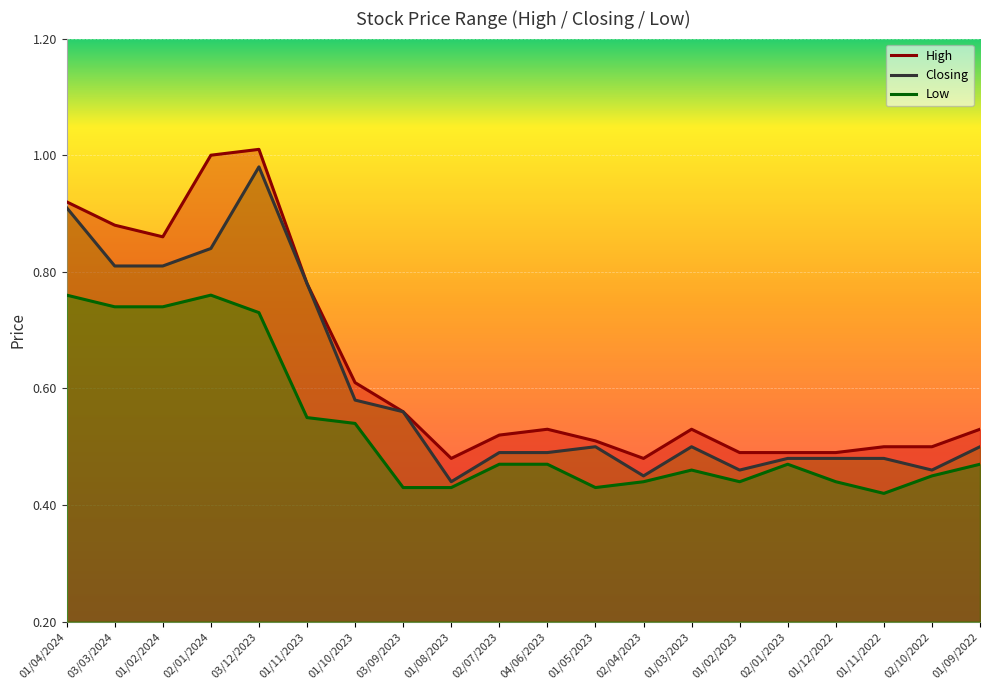

In Closing, how many points are lower than both neighbors (excluding endpoints)?

4